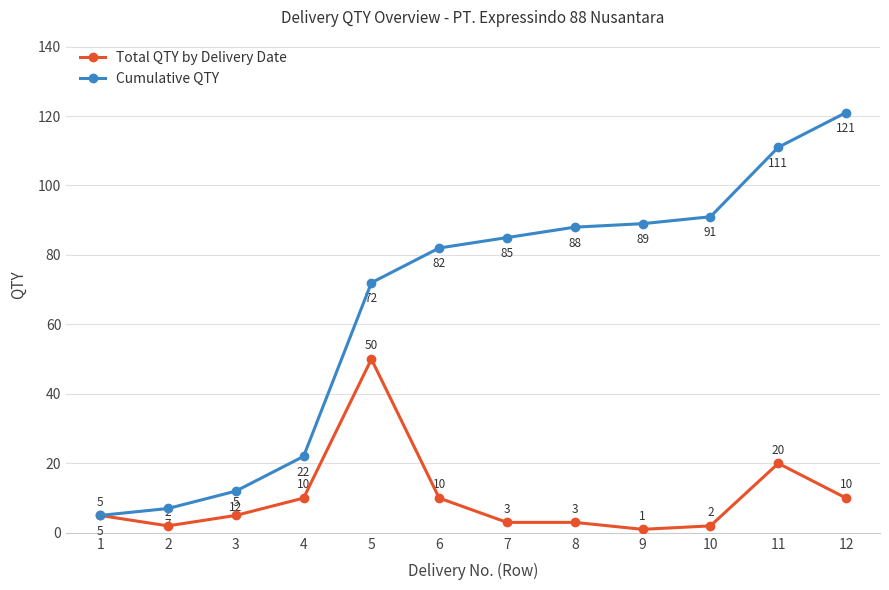

Rank the series at 3 from highest to lowest value.

Cumulative QTY, Total QTY by Delivery Date